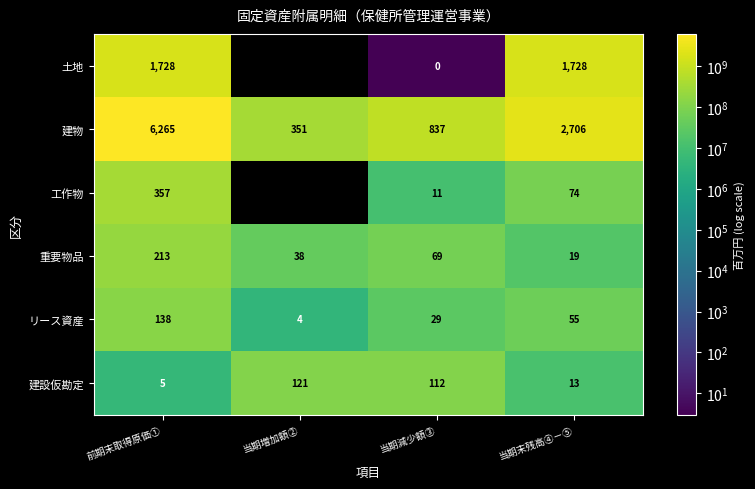

What is the difference between the maximum and second lowest values in the 建物 series?

5428